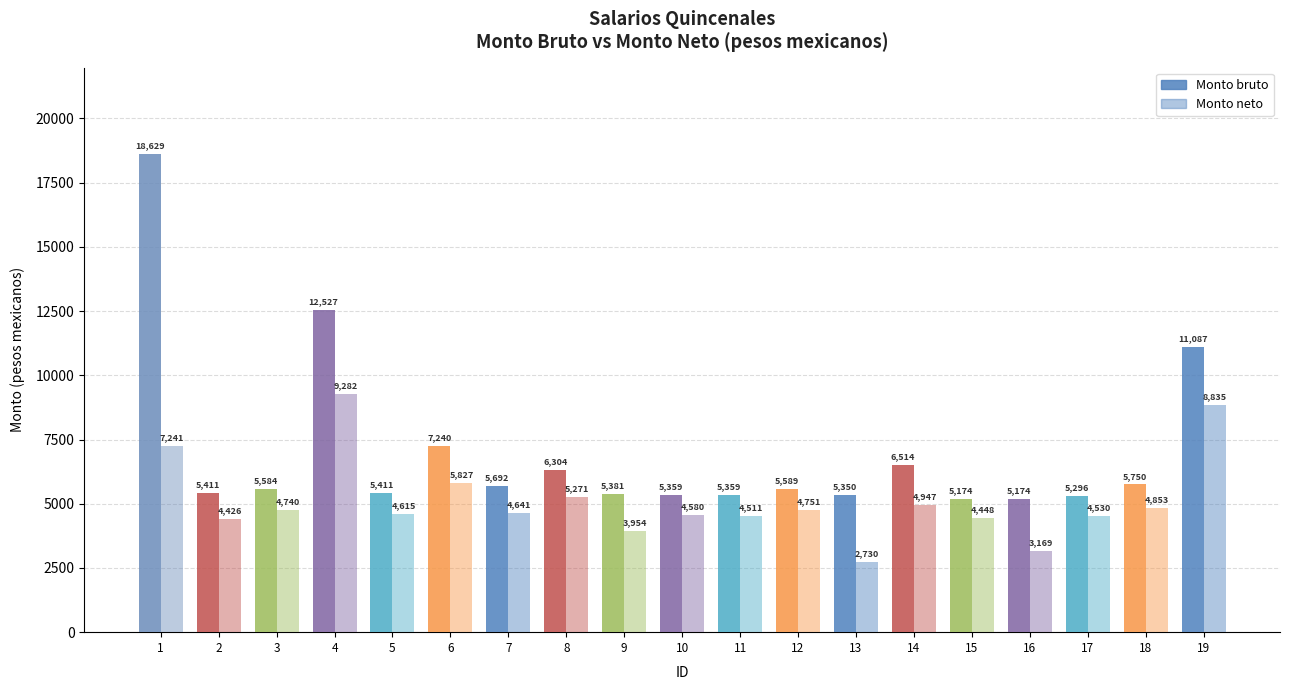

What is the greatest value displayed?

18628.7